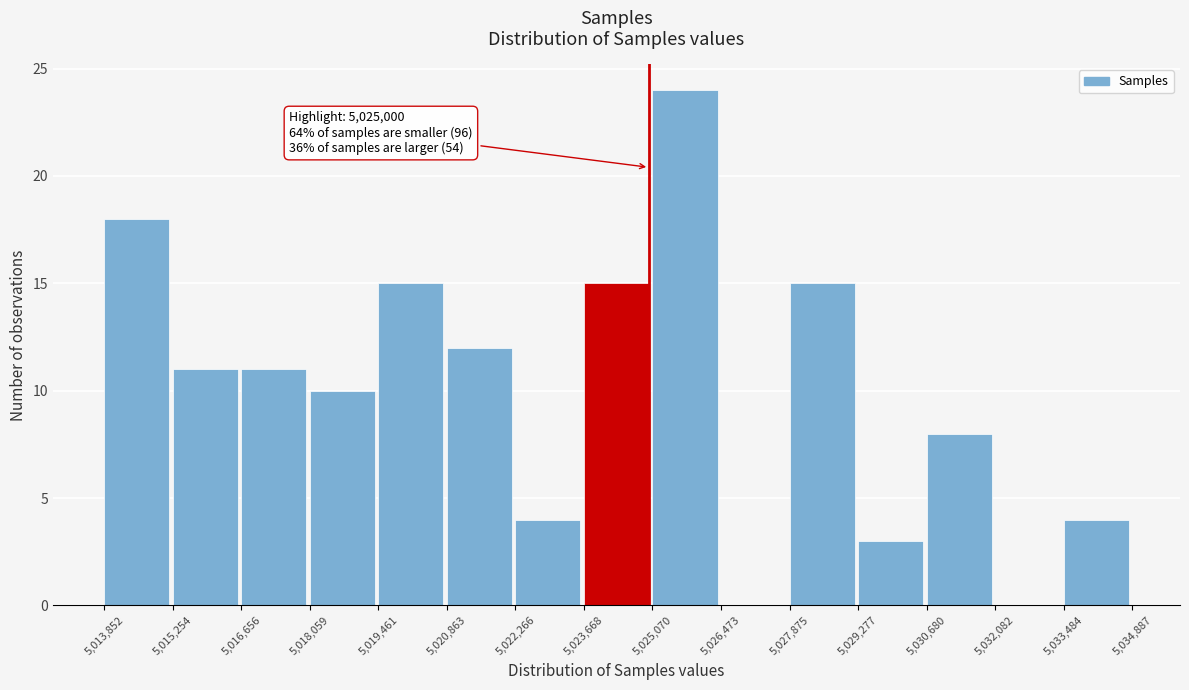

Over which range of the x-axis is the bar tallest?

5,025,070 to 5,026,473